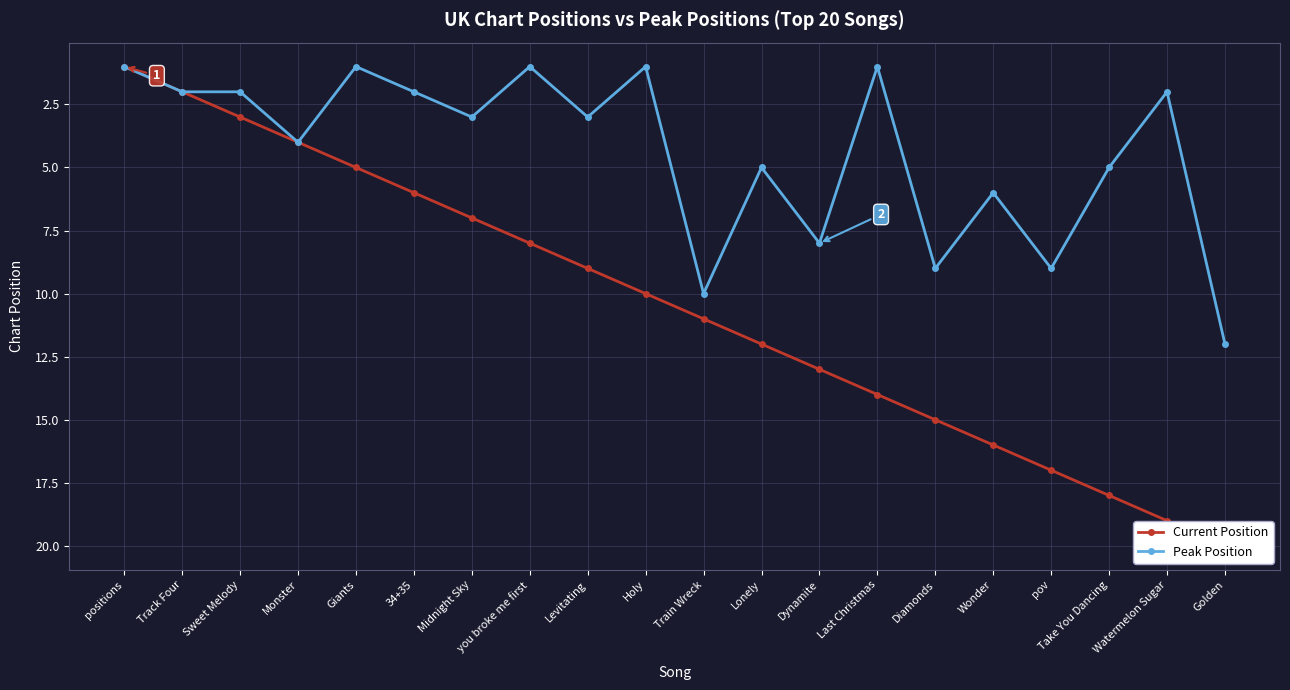

How many distinct data groups are displayed?

2